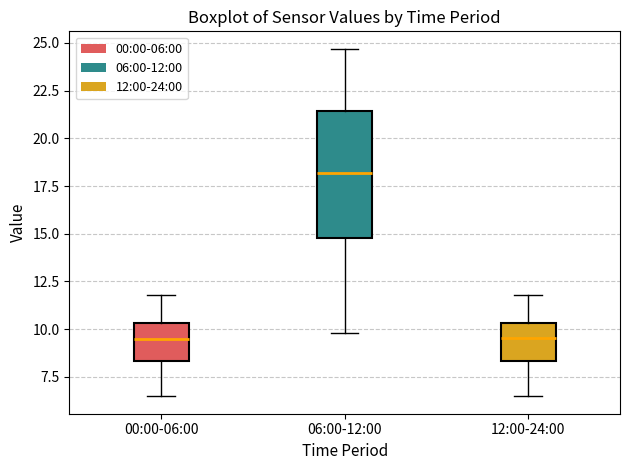

Where does the median line of the box for 12:00-24:00 sit on the y-axis? The values are not printed on the chart, so give them approximately, as read against the axis.

9.5